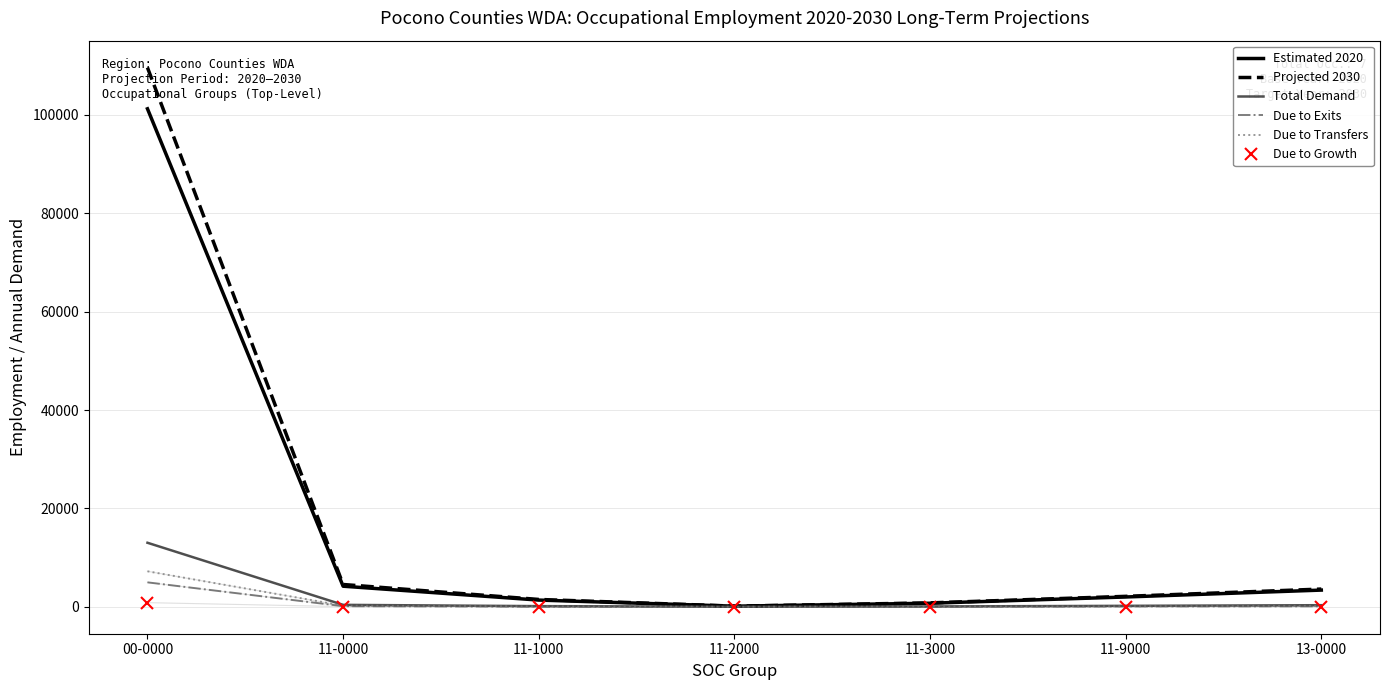

True or false: Due to Exits has a value of 94 at 13-0000.

True